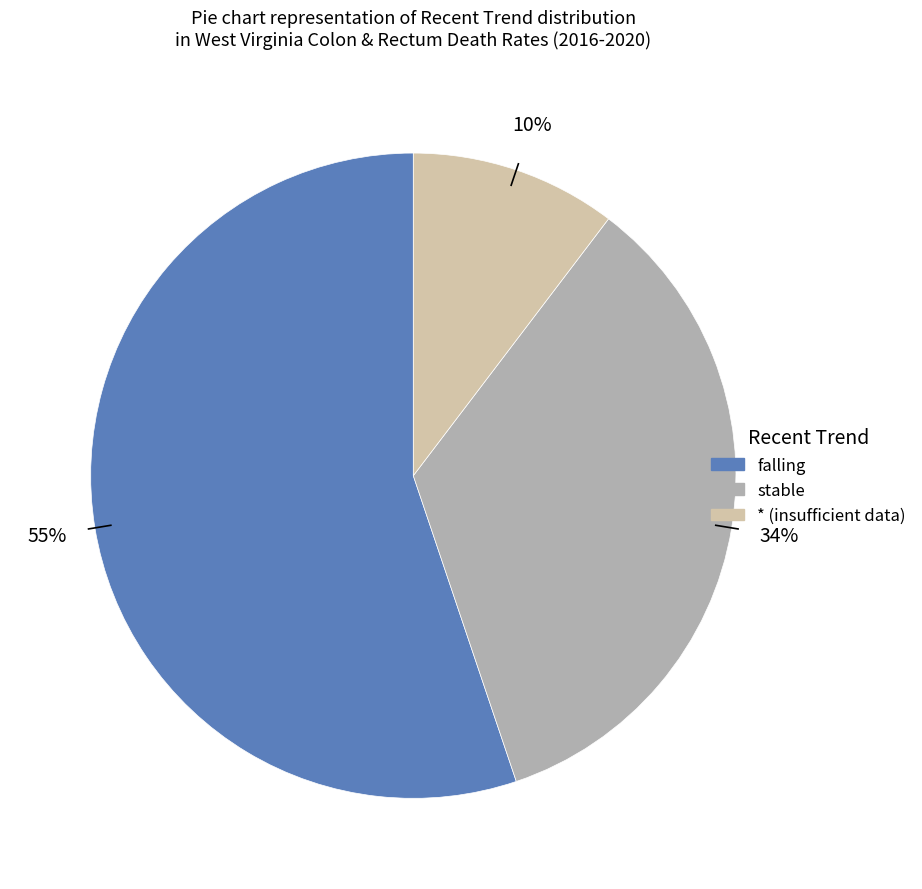

How many slices are in this pie chart?

3